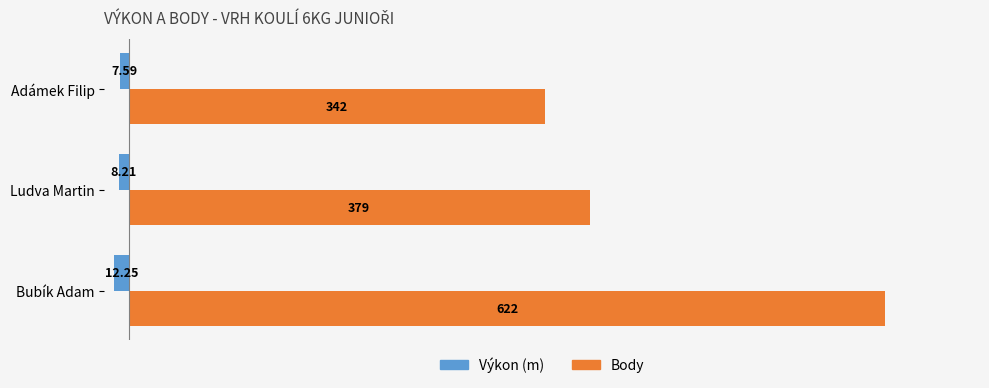

Rank the series by their maximum value, from highest to lowest.

Body, Výkon (m)